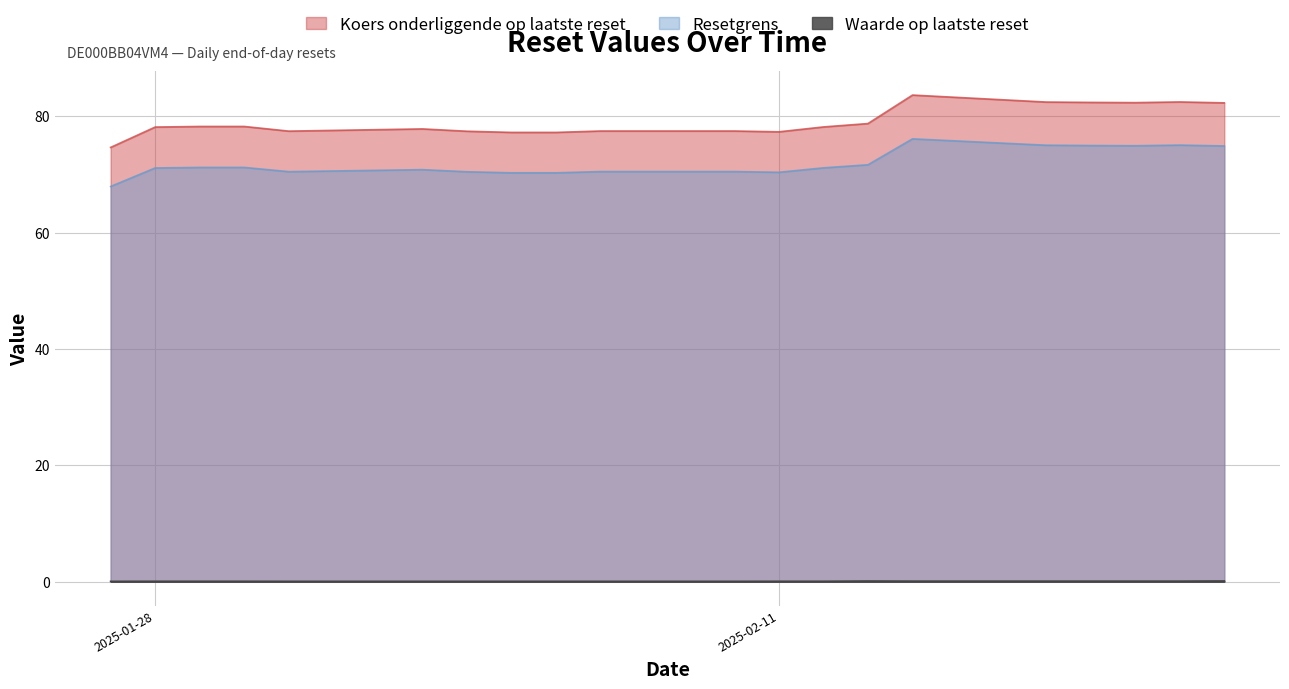

Which category has the highest value across all series?

2025-02-14